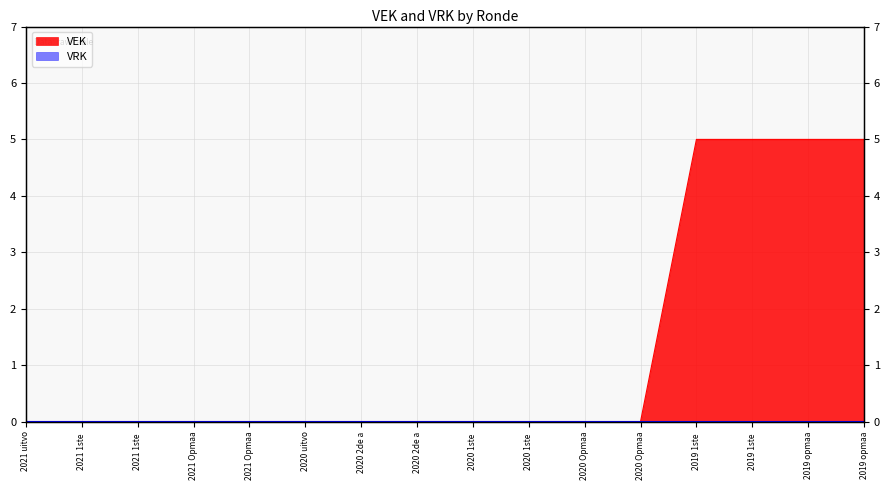

Count the number of categories in the chart.

16